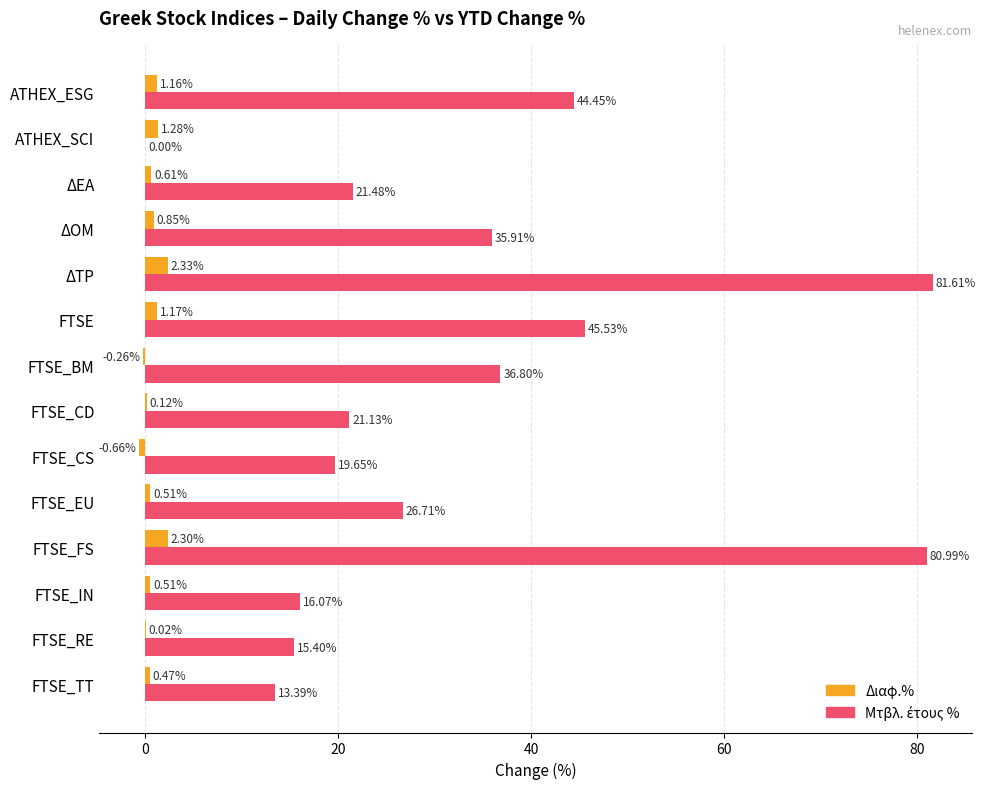

What is the maximum value shown in the chart?

81.6